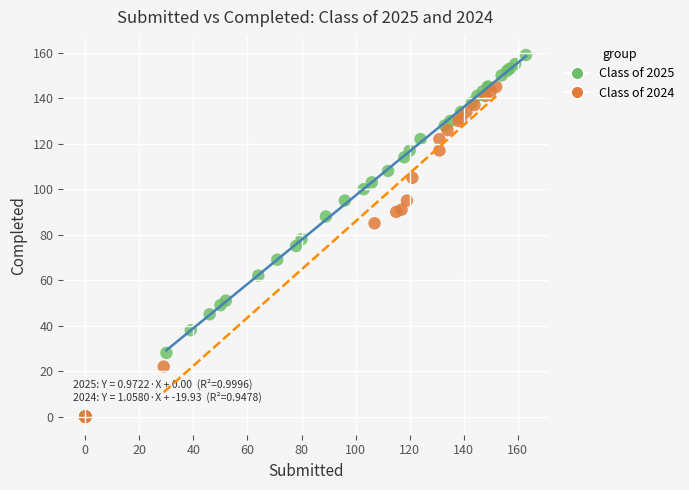

Which series reaches the minimum Y coordinate?

Class of 2024